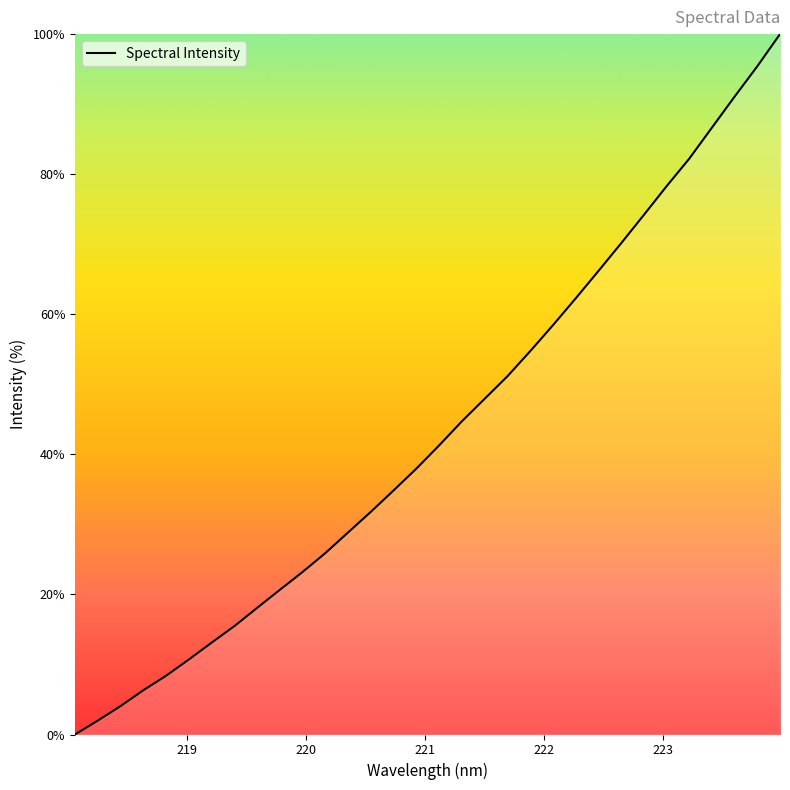

How many series are shown in this chart?

1